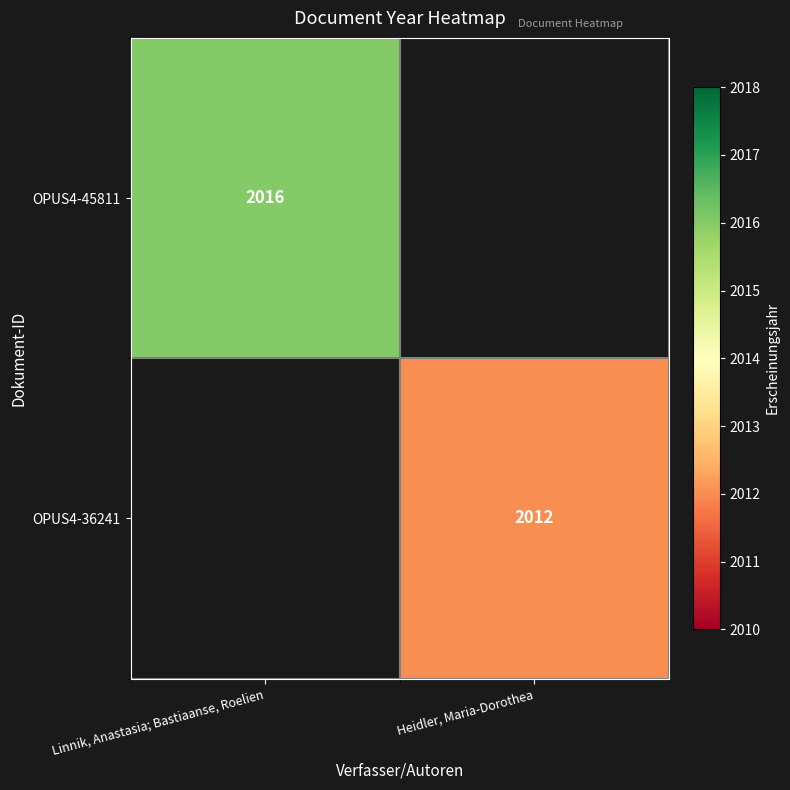

The OPUS4-45811 series shows 3479 at Linnik, Anastasia; Bastiaanse, Roelien. True or false?

False